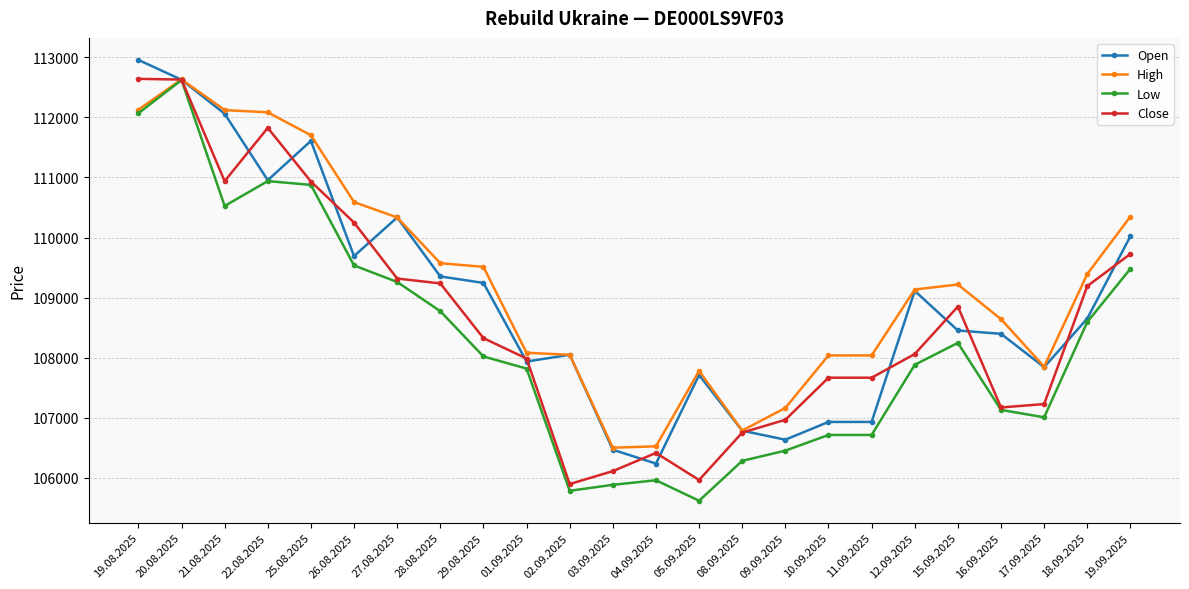

Where is Low nearest to the value 109120?

27.08.2025